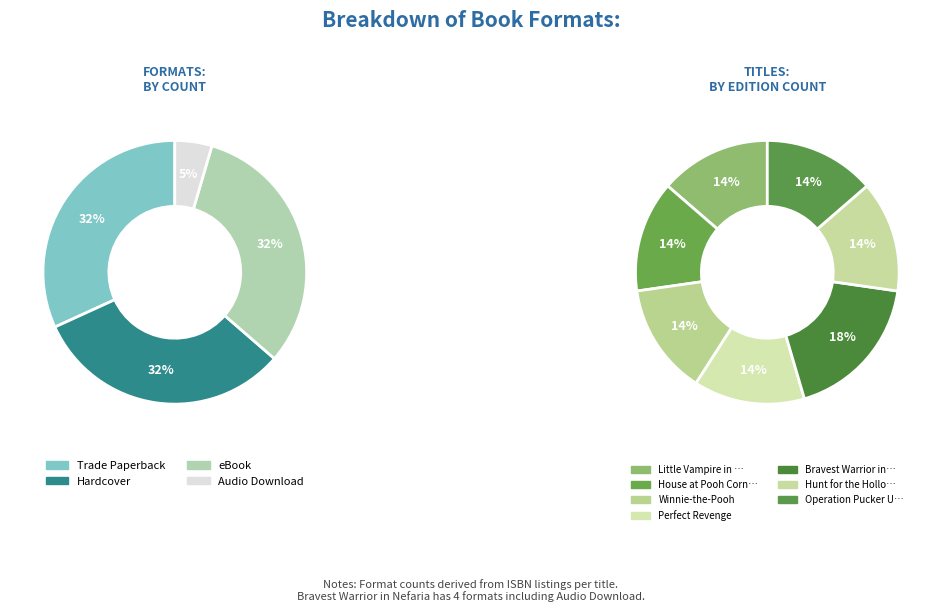

Is Audio Download the majority of the pie?

No